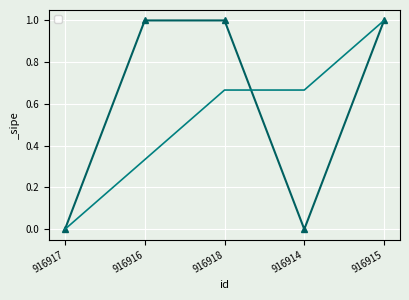

Is it true that the value at 916915 is 1?

False